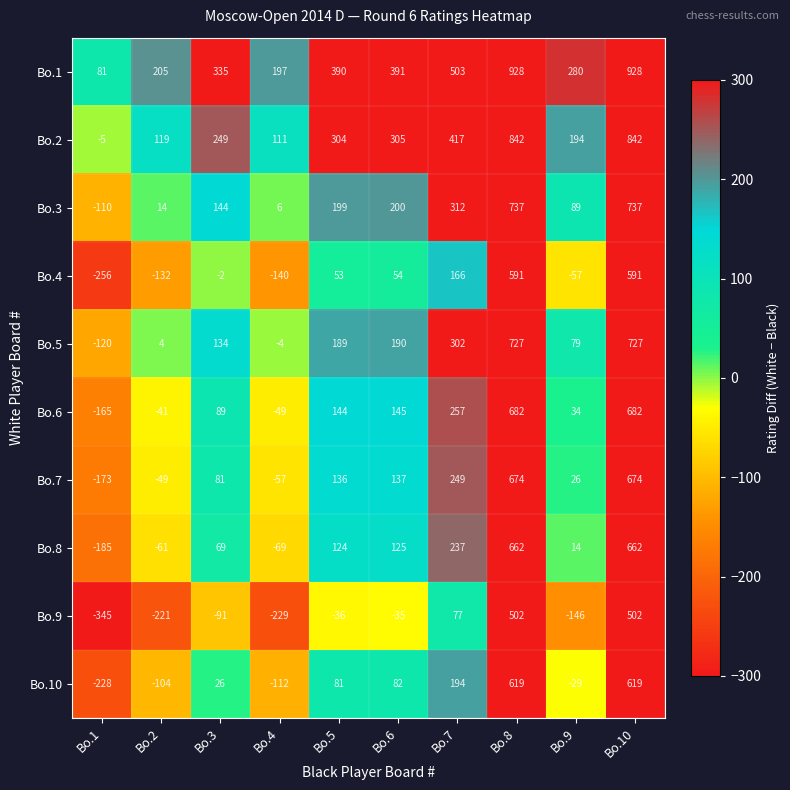

How many data points does each series have?

10